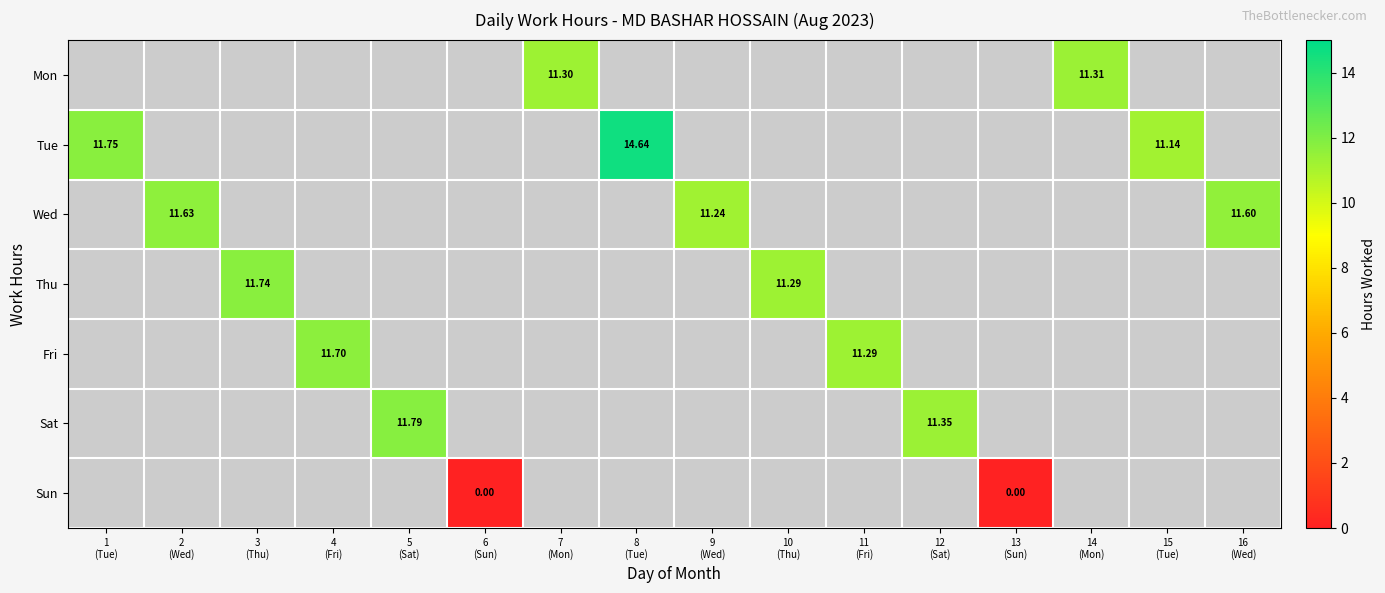

Which series has the largest range (max minus min)?

Tue